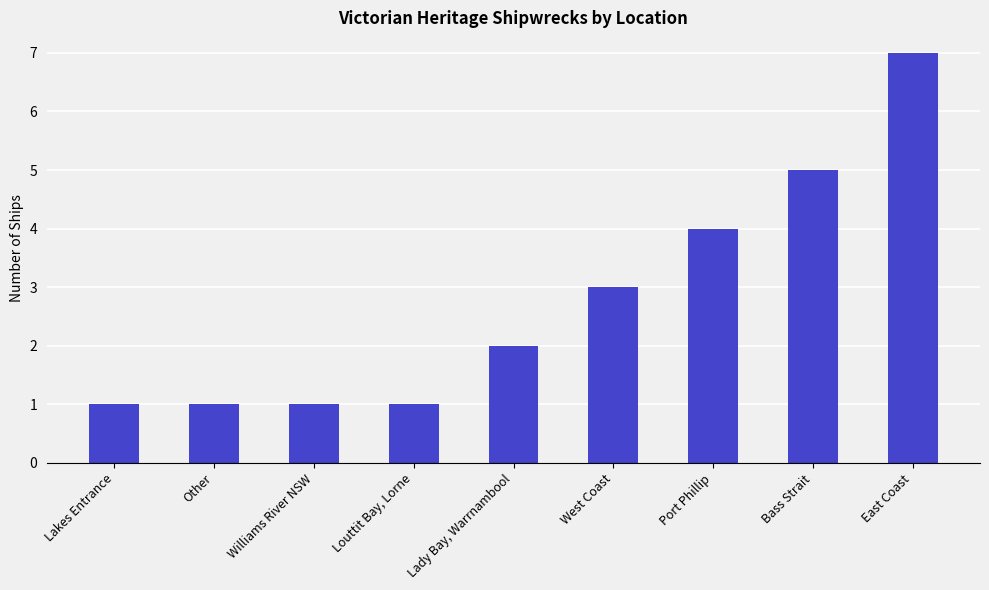

The value at Williams River NSW is 1. True or false?

True